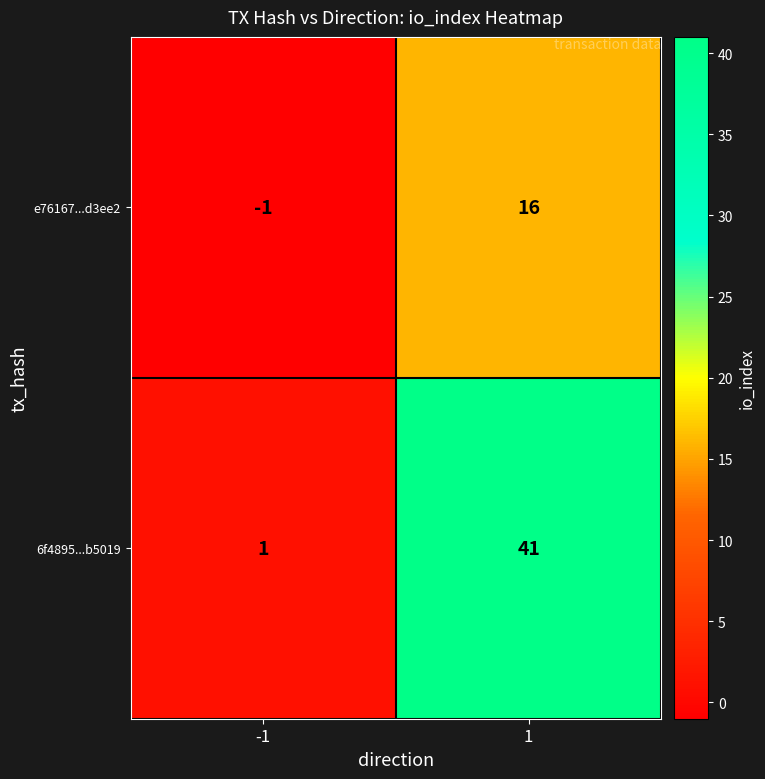

How many distinct data groups are displayed?

2